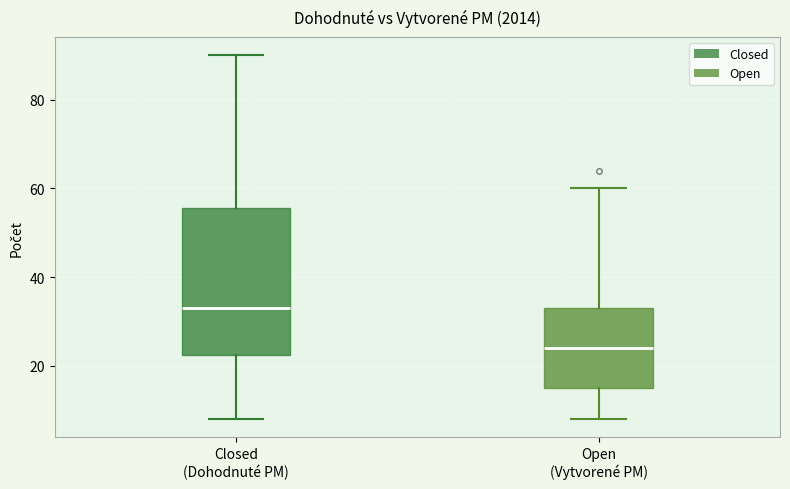

Reading left to right, transcribe this box plot: for each box, give where its median line is, the range the box spans, and where its two whiskers end, as read against the y-axis. The values are not printed on the chart, so give them approximately, as read against the axis.

Closed (Dohodnuté PM): median 34, box 22 to 56, whiskers 8 to 90
Open (Vytvorené PM): median 24, box 16 to 34, whiskers 8 to 60